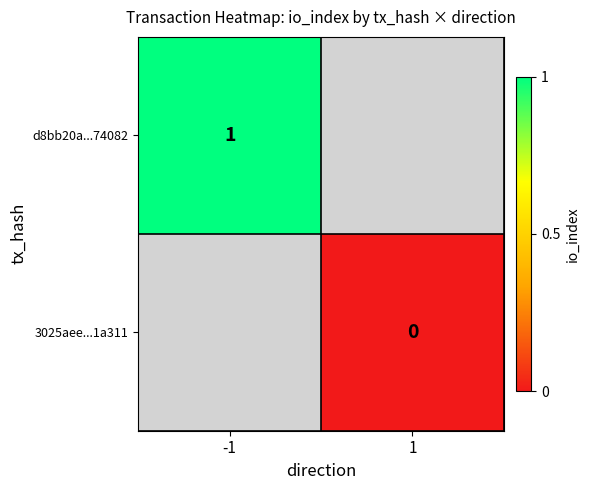

True or false: d8bb20a...74082 has a value of 2 at -1.

False